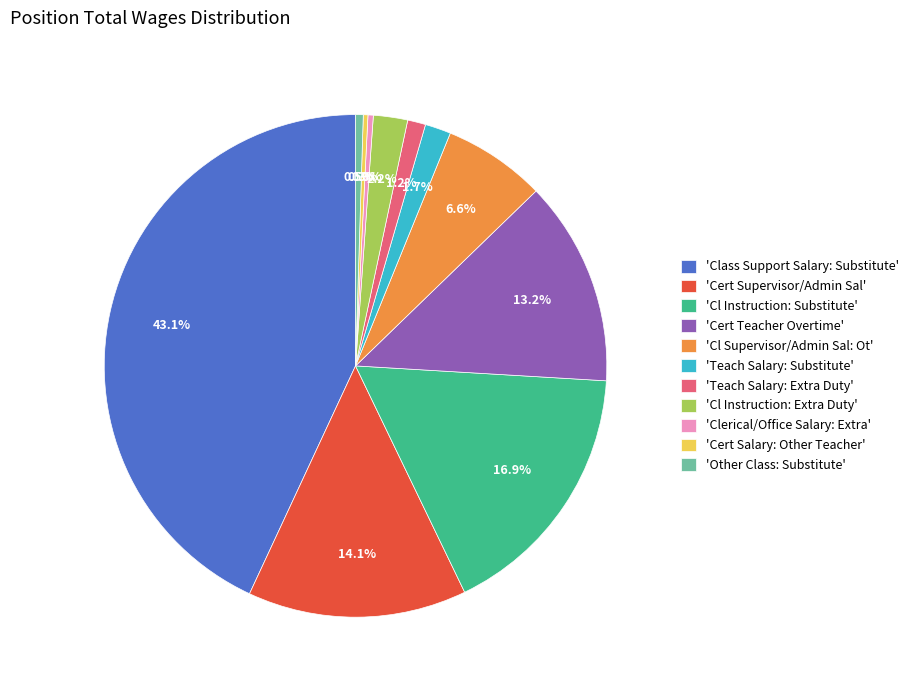

What percentage do 'Class Support Salary: Substitute' and 'Clerical/Office Salary: Extra' together represent?

43.4%